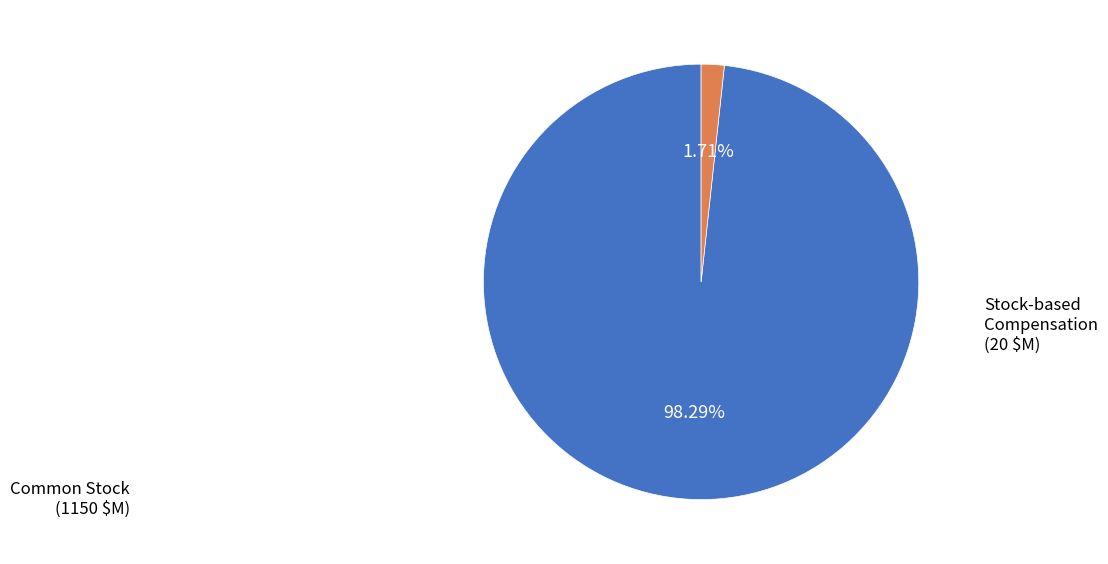

Does any single category account for the majority?

Yes